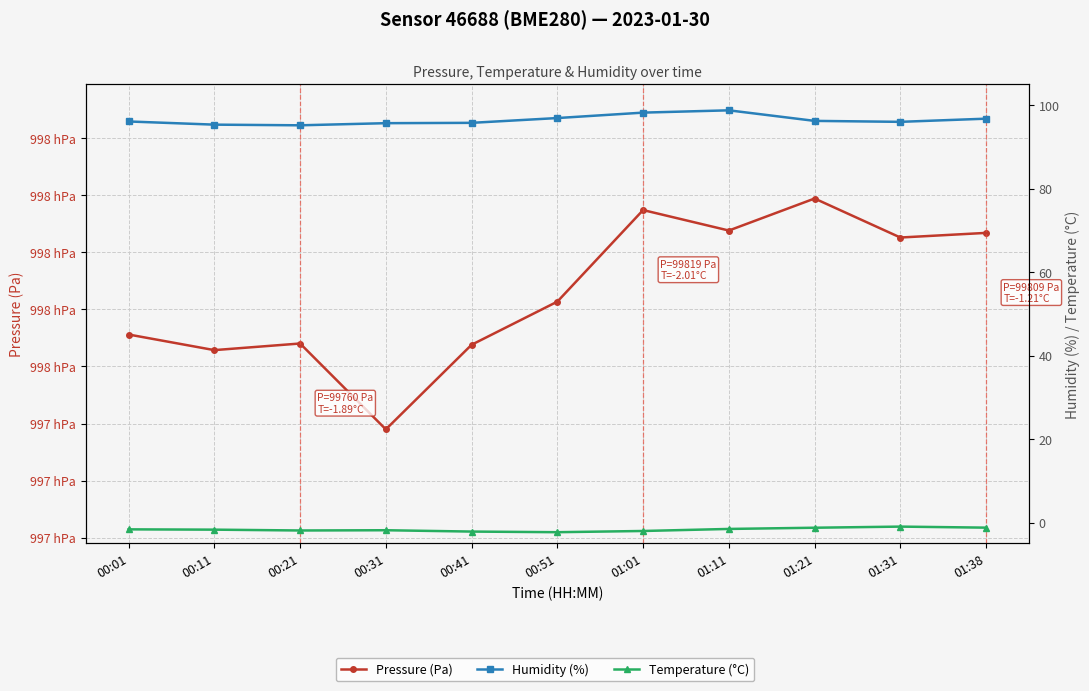

What is the minimum value for Temperature (°C)?

-2.3